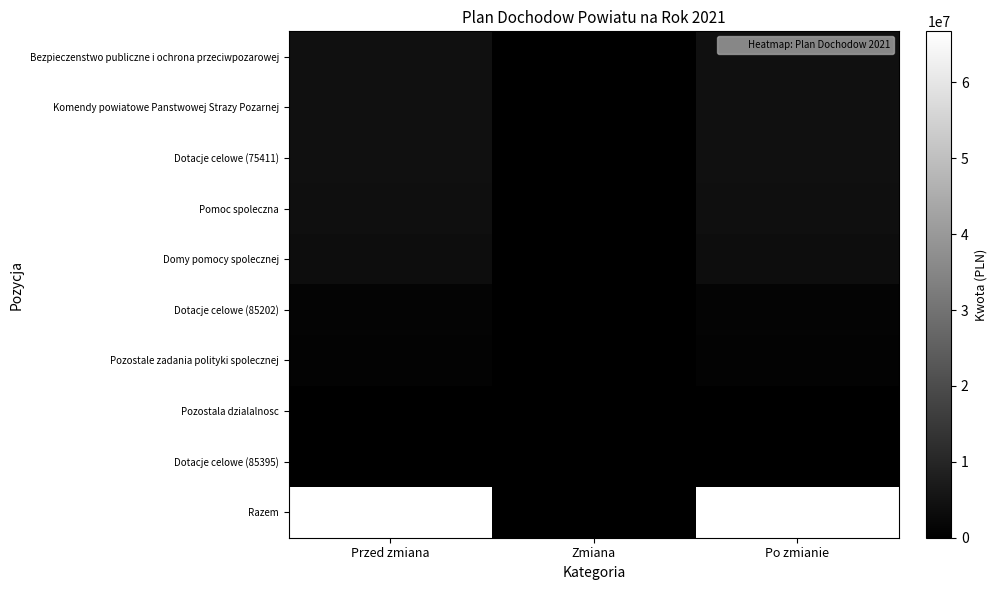

At how many categories does at least one series exceed 10401597?

2